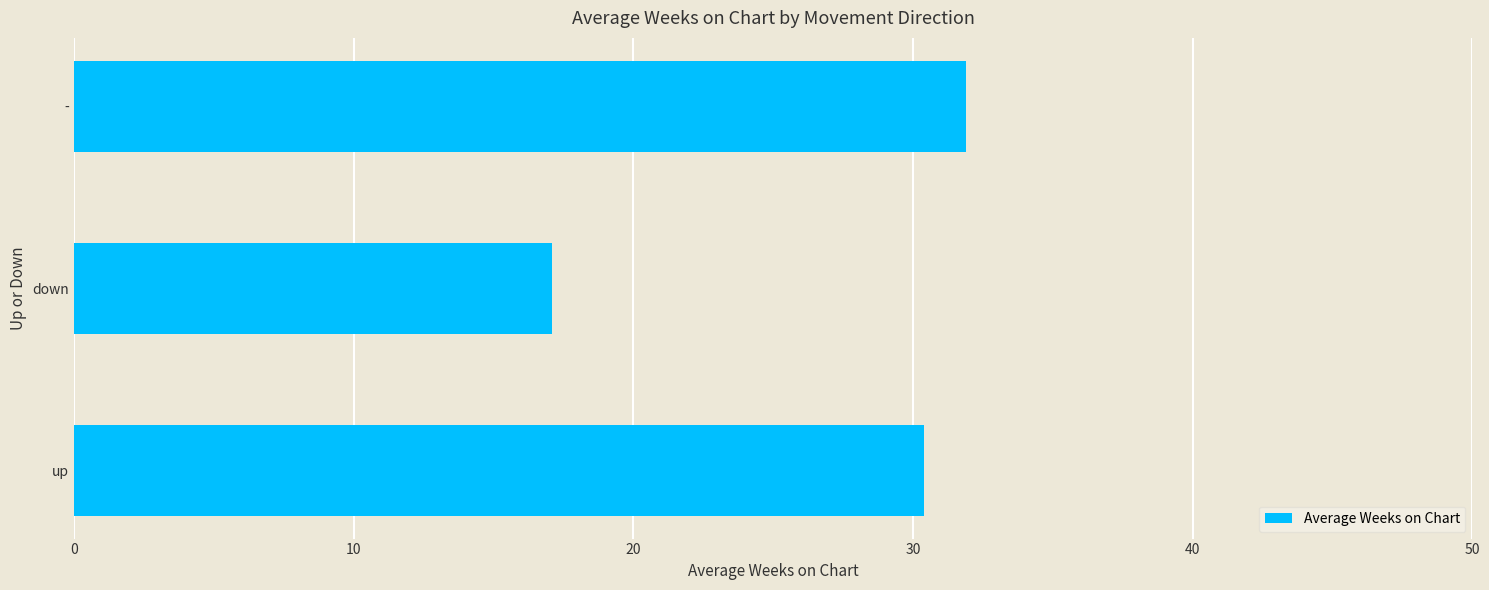

Reading bottom to top, extract all data points from this chart.

30.4	17.1	31.9